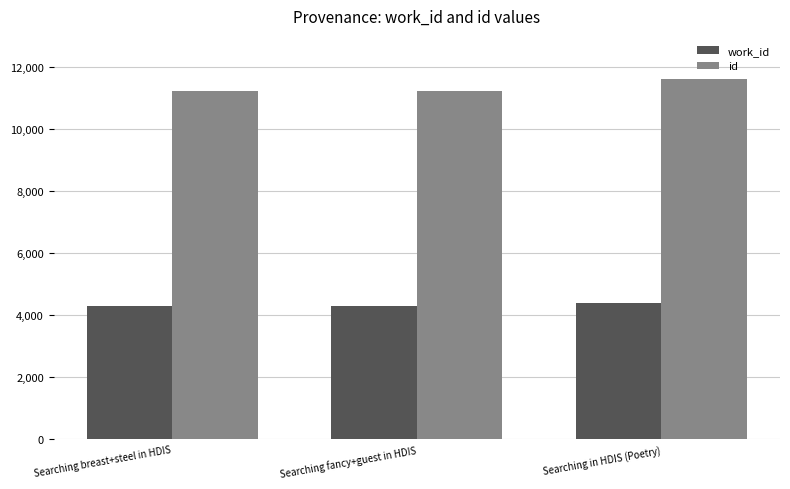

List the series in order of their peak value, highest first.

id, work_id